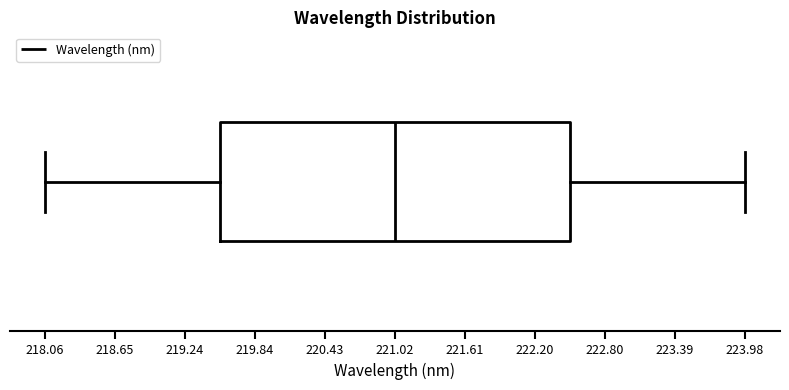

Where does the median line of the box sit on the x-axis? The values are not printed on the chart, so give them approximately, as read against the axis.

221.0